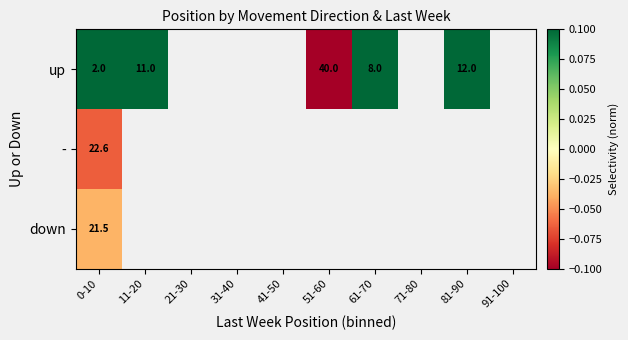

How many values in up are above zero?

4